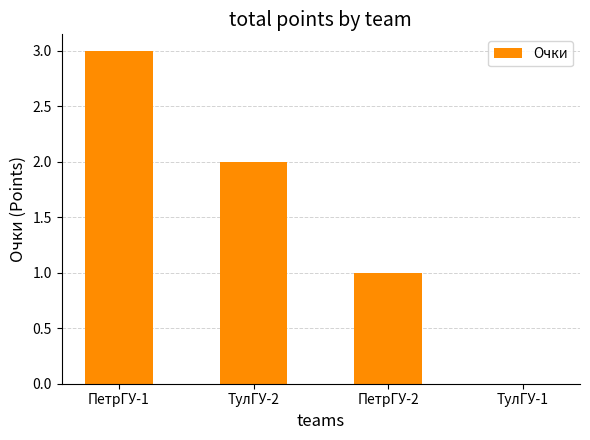

Are the bars horizontal?

No